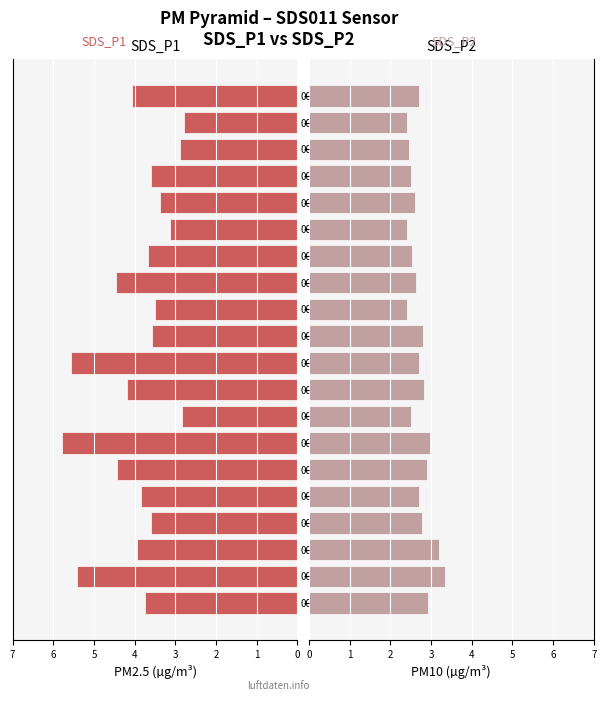

Which series has the largest total across all categories?

SDS_P1